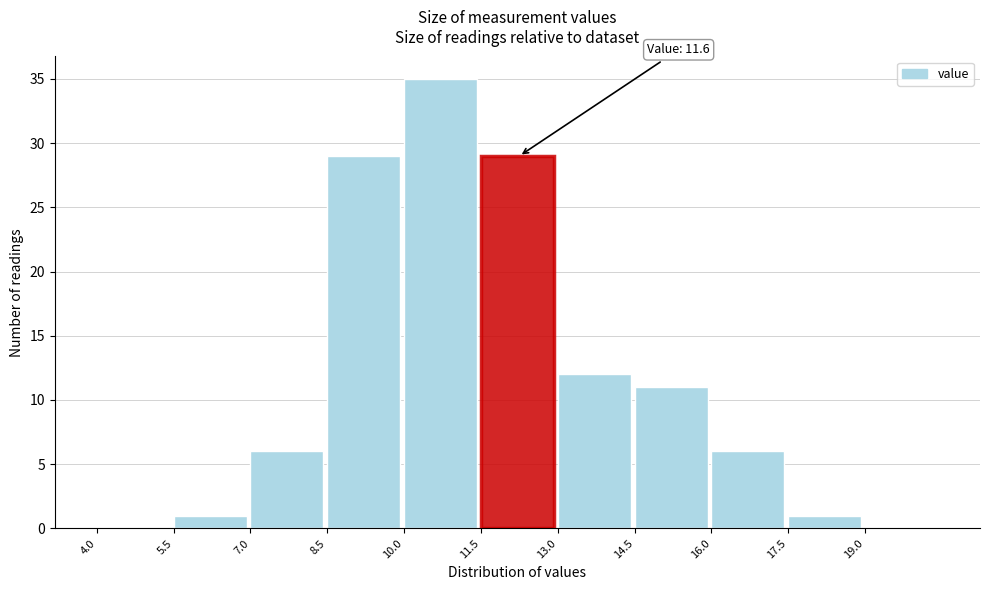

Over which range of the x-axis is the bar tallest?

10.0 to 11.5